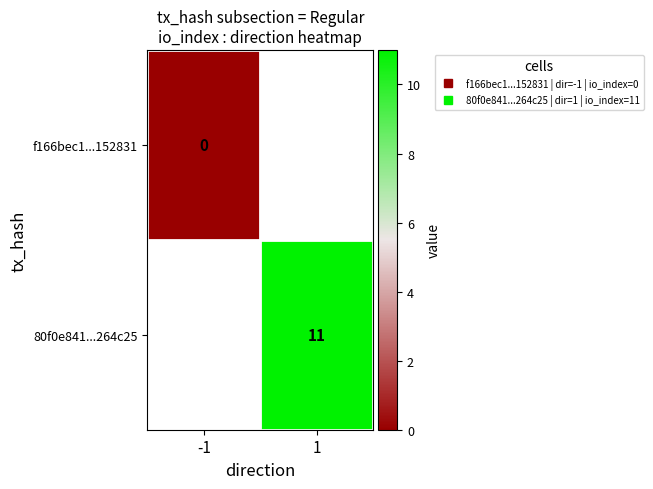

At how many categories does at least one series exceed 6?

1